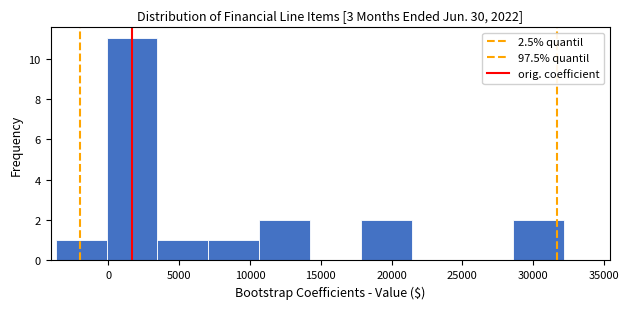

Reading left to right, list every bar in this chart as the range it spans on the x-axis followed by its height. Neither the bar edges nor the heights are printed on the chart, so give them approximately, as read against the axes.

-3500 to 0: 1
0 to 3500: 11
3500 to 7000: 1
7000 to 10500: 1
10500 to 14000: 2
14000 to 18000: 0
18000 to 21500: 2
21500 to 25000: 0
25000 to 28500: 0
28500 to 32000: 2